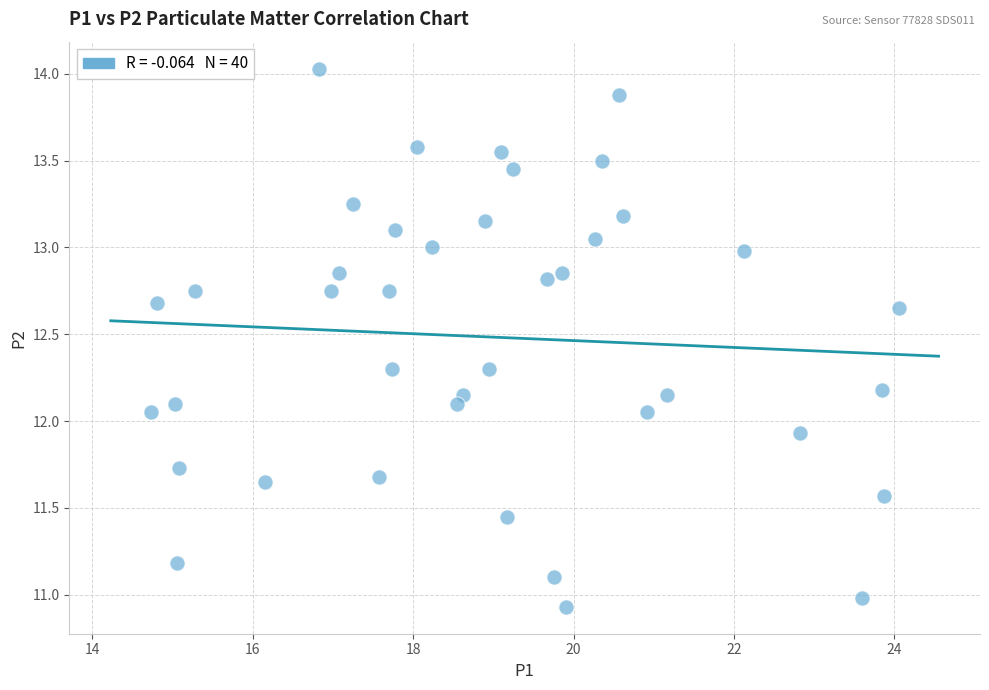

What is the range of X values (max minus min)?

9.3